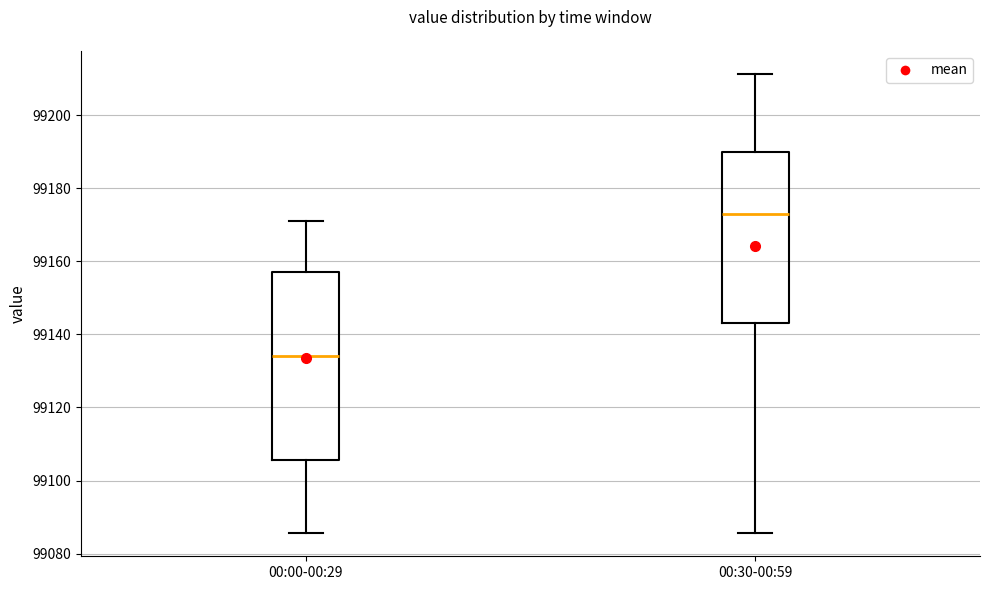

Comparing the boxes themselves (not the whiskers), which one is the tallest?

00:00-00:29